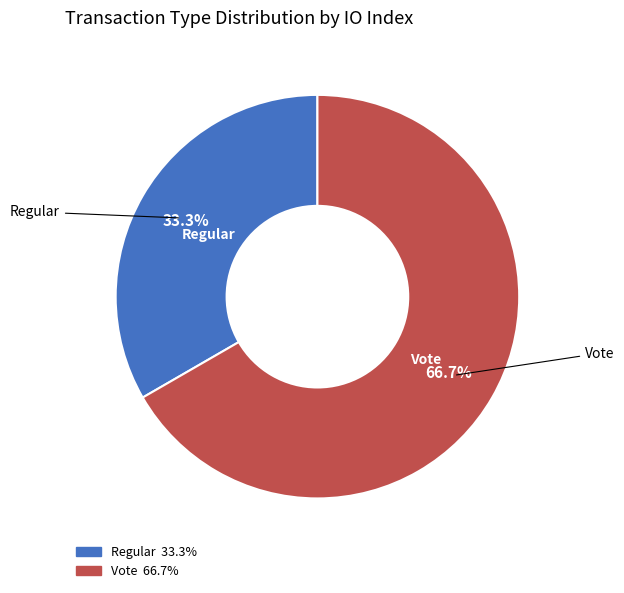

How many slices are in this pie chart?

2